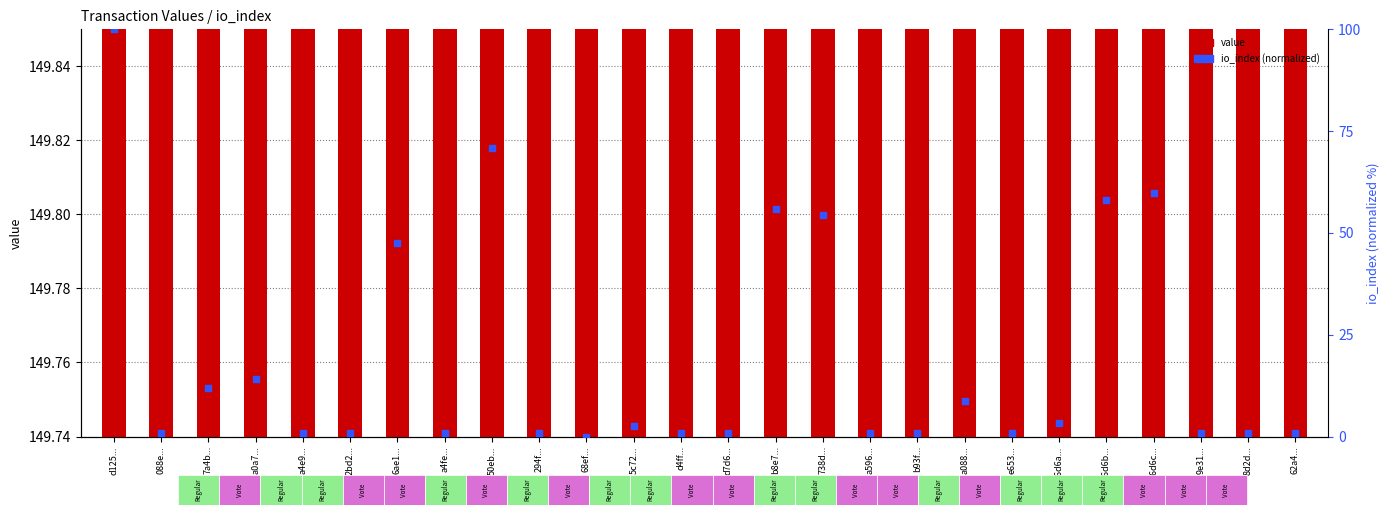

Which series has the largest total across all categories?

value